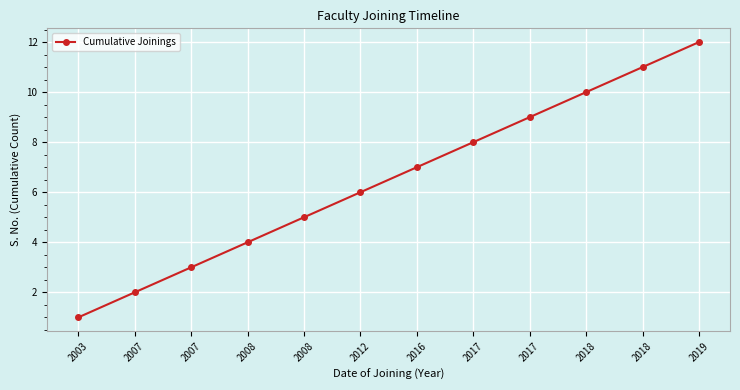

How many data points are less than 7?

6